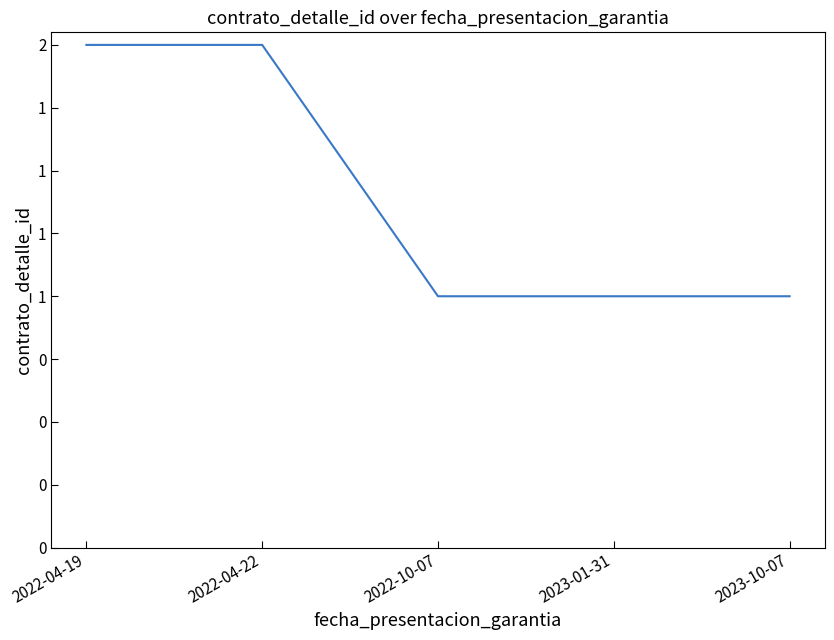

Does the chart display data point markers on the line(s)?

No